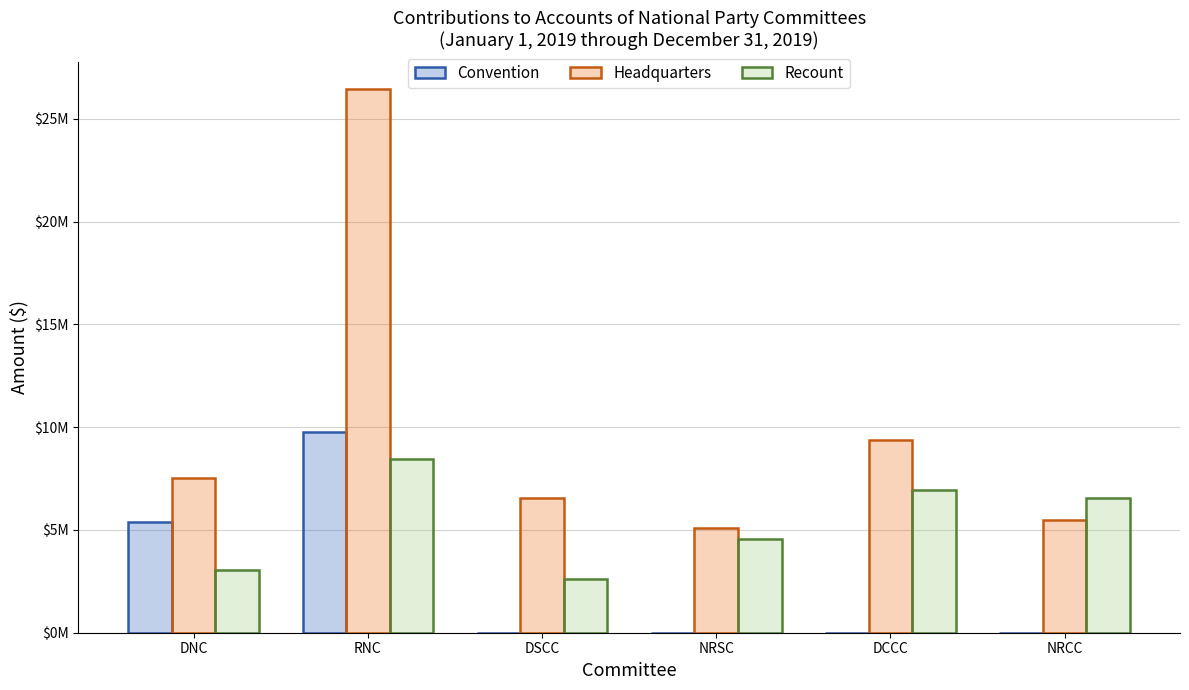

What is the label of the 3rd bar from the right?

NRSC